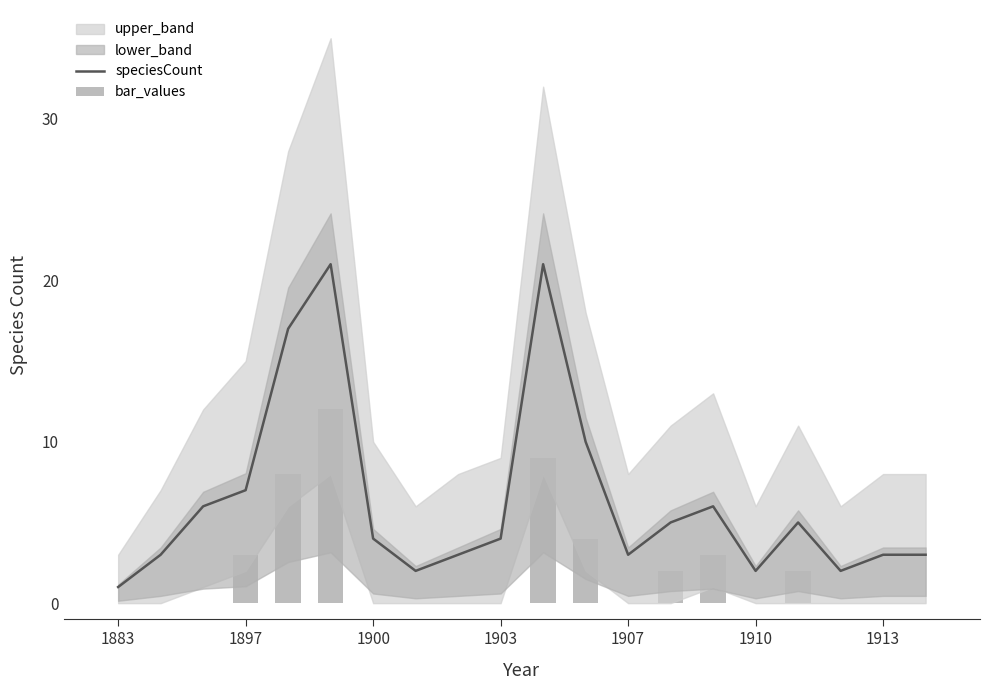

Between 1907 and 15, which is larger?

1907